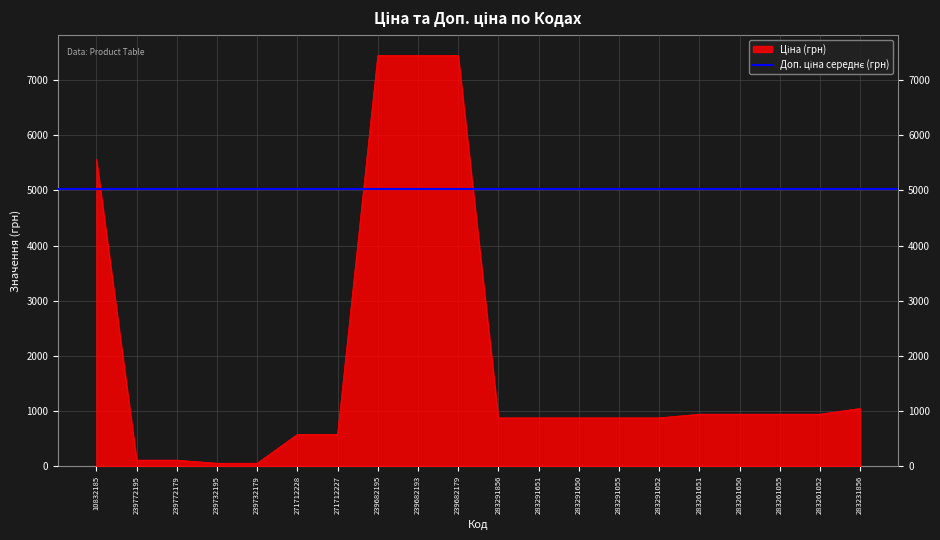

Which label corresponds to the smallest value in the chart?

239732195